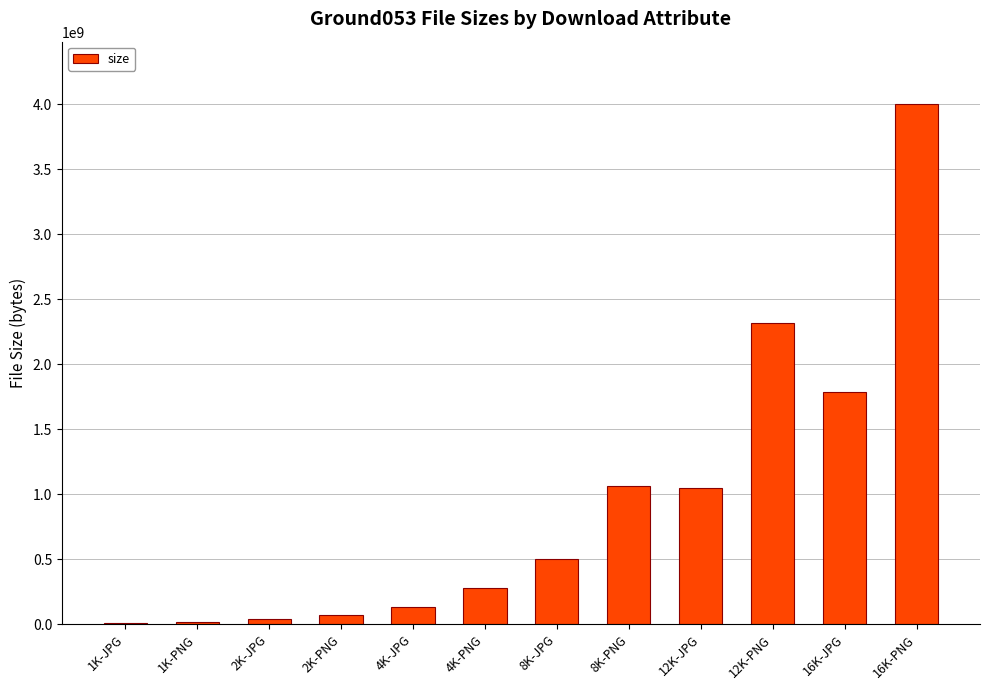

Approximately how many times larger is the value at 16K-JPG compared to 4K-JPG?

13.1